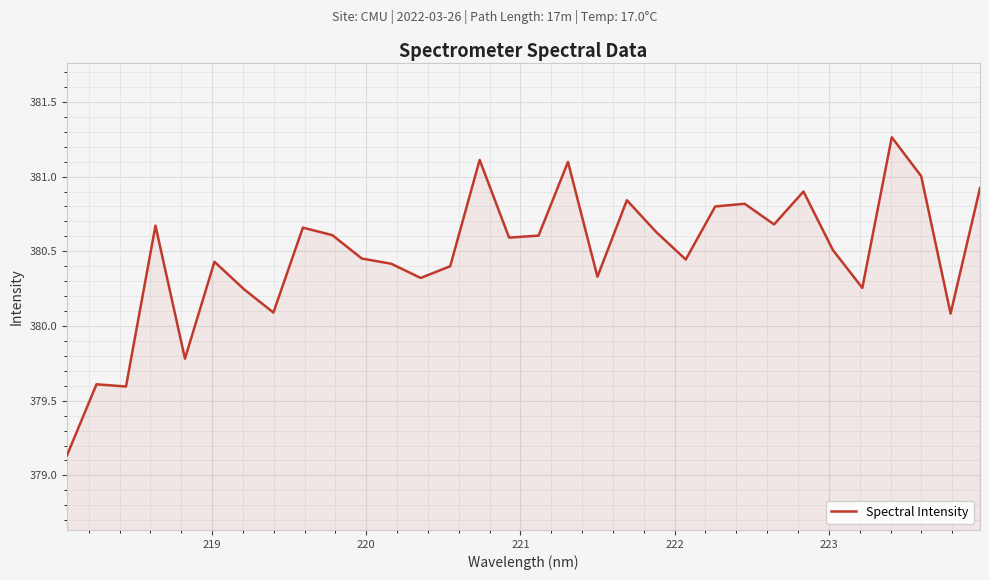

What is the difference between the maximum and minimum values?

2.1